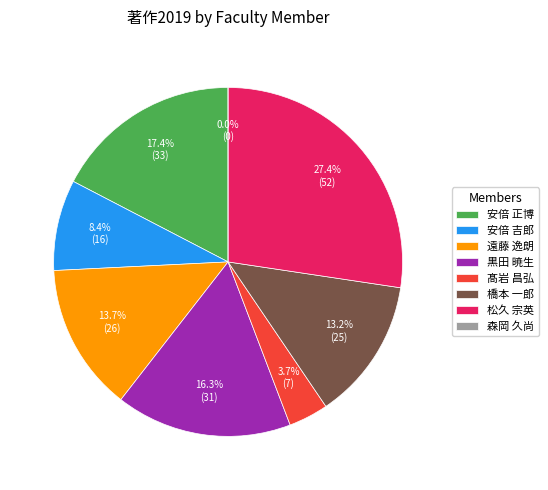

What is the change in value from 髙岩 昌弘 to 森岡 久尚?

-7